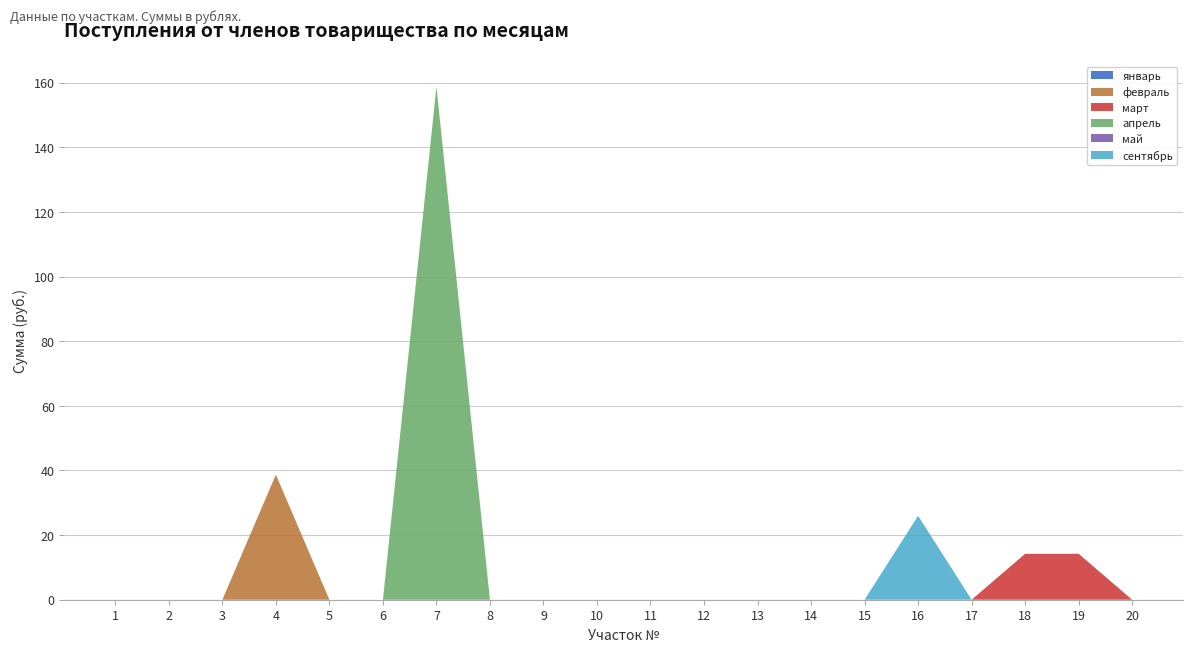

Reading left to right, extract all data points from this chart.

январь: 0.0	0.0	0.0	0.0	0.0	0.0	0.0	0.0	0.0	0.0	0.0	0.0	0.0	0.0	0.0	0.0	0.0	0.0	0.0	0.0
февраль: 0.0	0.0	0.0	38.7	0.0	0.0	0.0	0.0	0.0	0.0	0.0	0.0	0.0	0.0	0.0	0.0	0.0	0.0	0.0	0.0
март: 0.0	0.0	0.0	0.0	0.0	0.0	0.0	0.0	0.0	0.0	0.0	0.0	0.0	0.0	0.0	0.0	0.0	14.2	14.2	0.0
апрель: 0.0	0.0	0.0	0.0	0.0	0.0	158.8	0.0	0.0	0.0	0.0	0.0	0.0	0.0	0.0	0.0	0.0	0.0	0.0	0.0
май: 0.0	0.0	0.0	0.0	0.0	0.0	0.0	0.0	0.0	0.0	0.0	0.0	0.0	0.0	0.0	0.0	0.0	0.0	0.0	0.0
сентябрь: 0.0	0.0	0.0	0.0	0.0	0.0	0.0	0.0	0.0	0.0	0.0	0.0	0.0	0.0	0.0	26.0	0.0	0.0	0.0	0.0